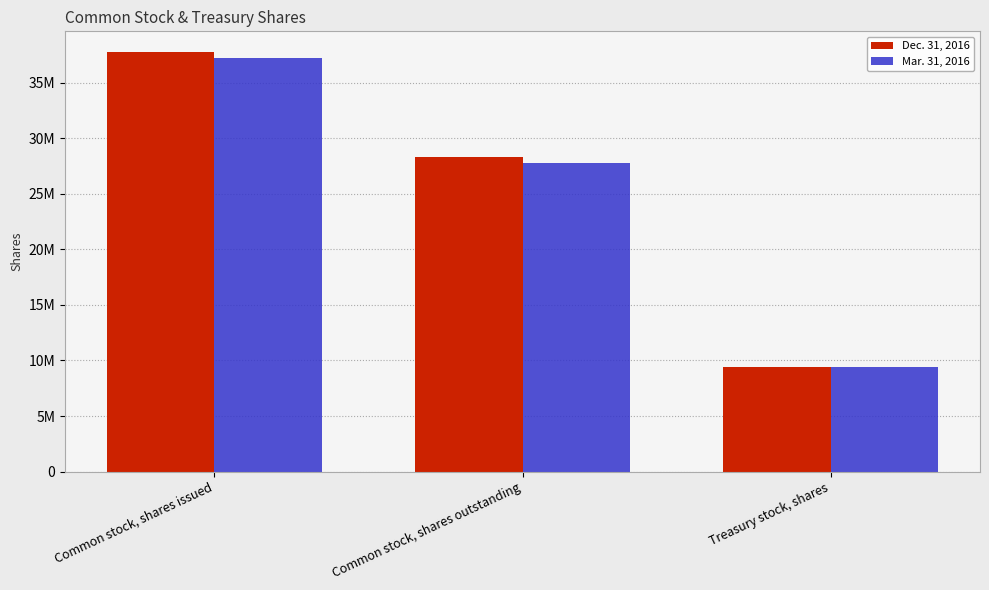

At which category is the sum across all series the highest?

Common stock, shares issued